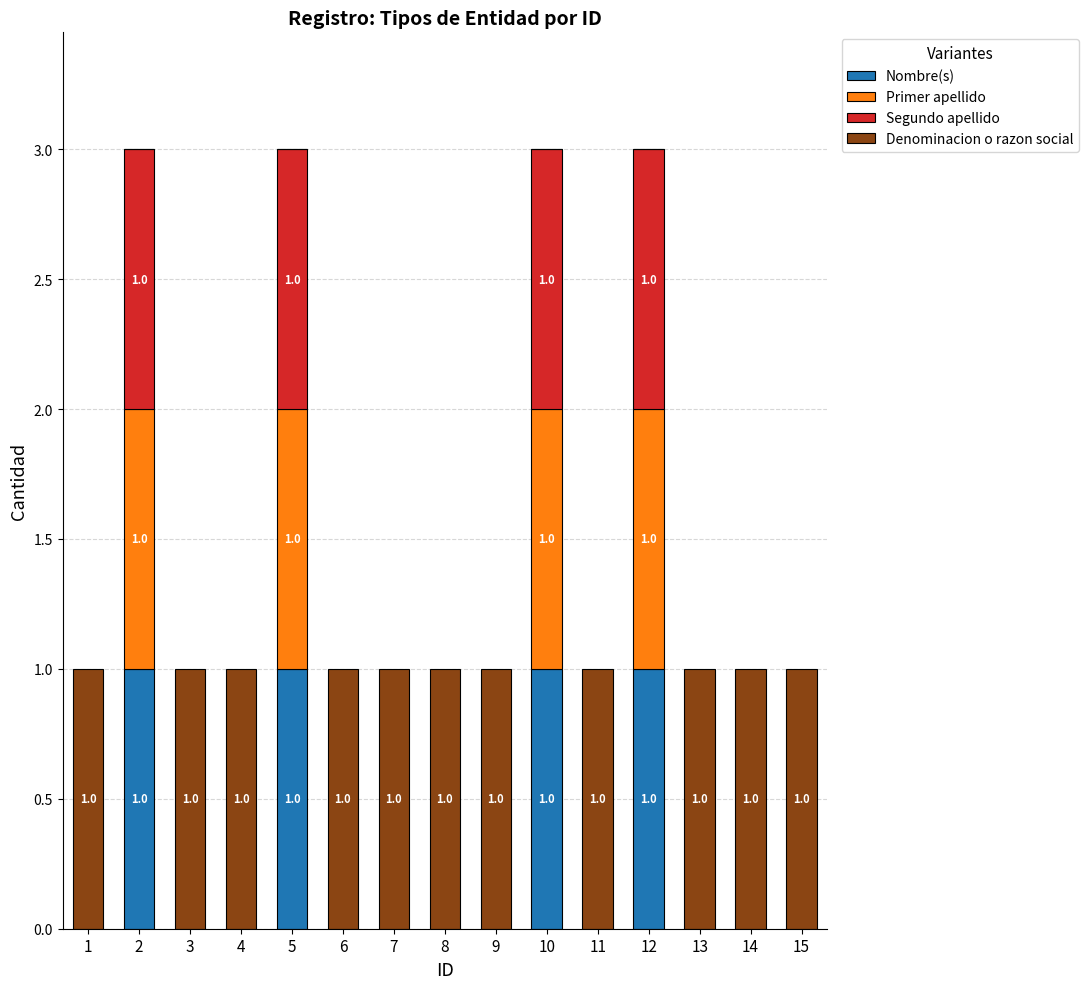

What is the total value across all series at 7?

1